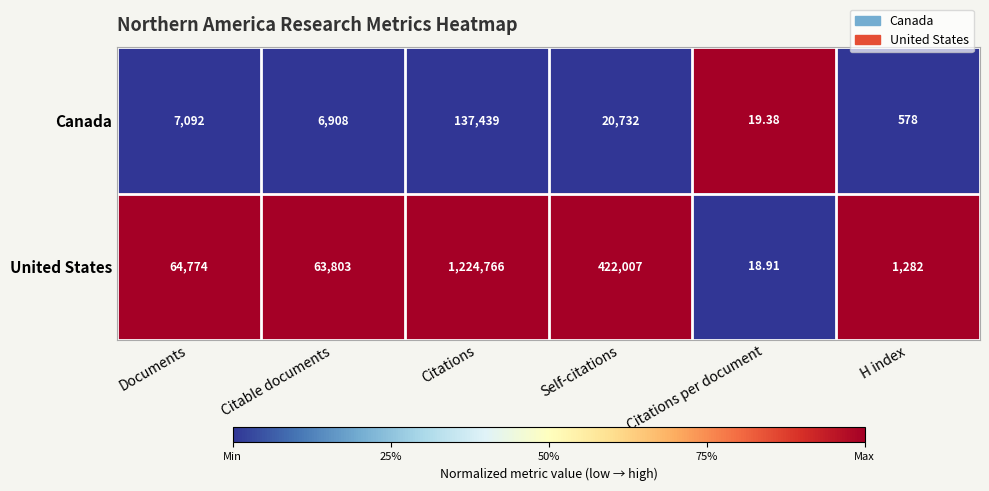

At which category is the sum across all series the highest?

Citations